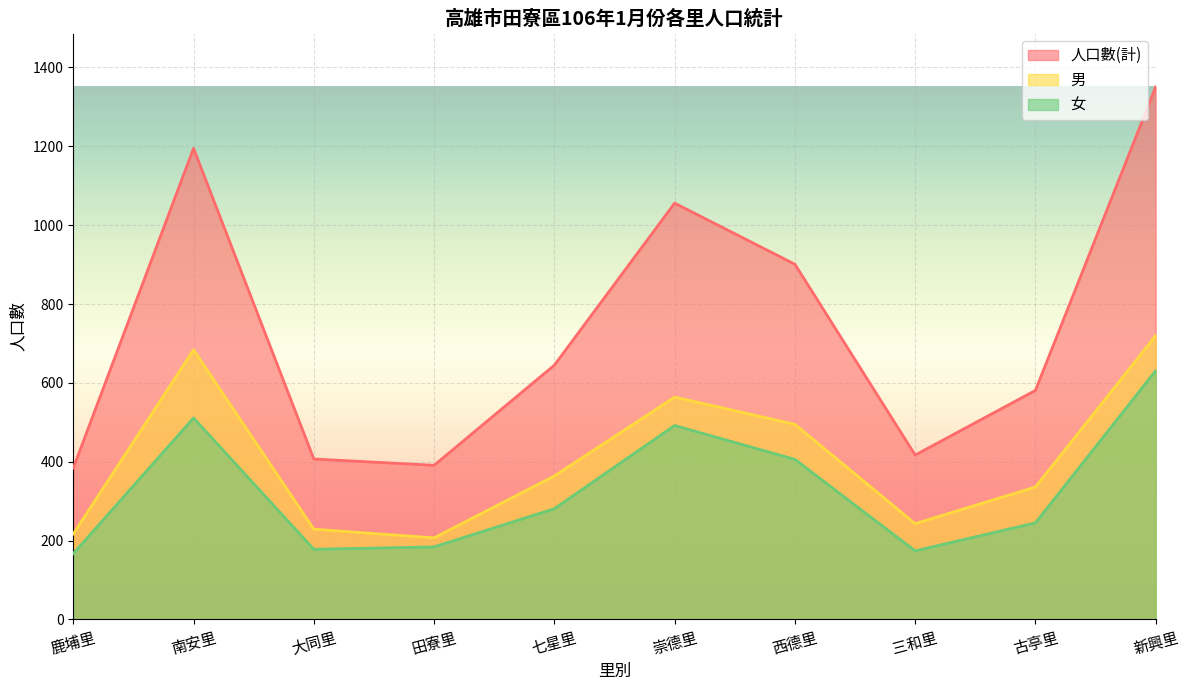

Which series changed the most between 南安里 and 西德里?

人口數(計)